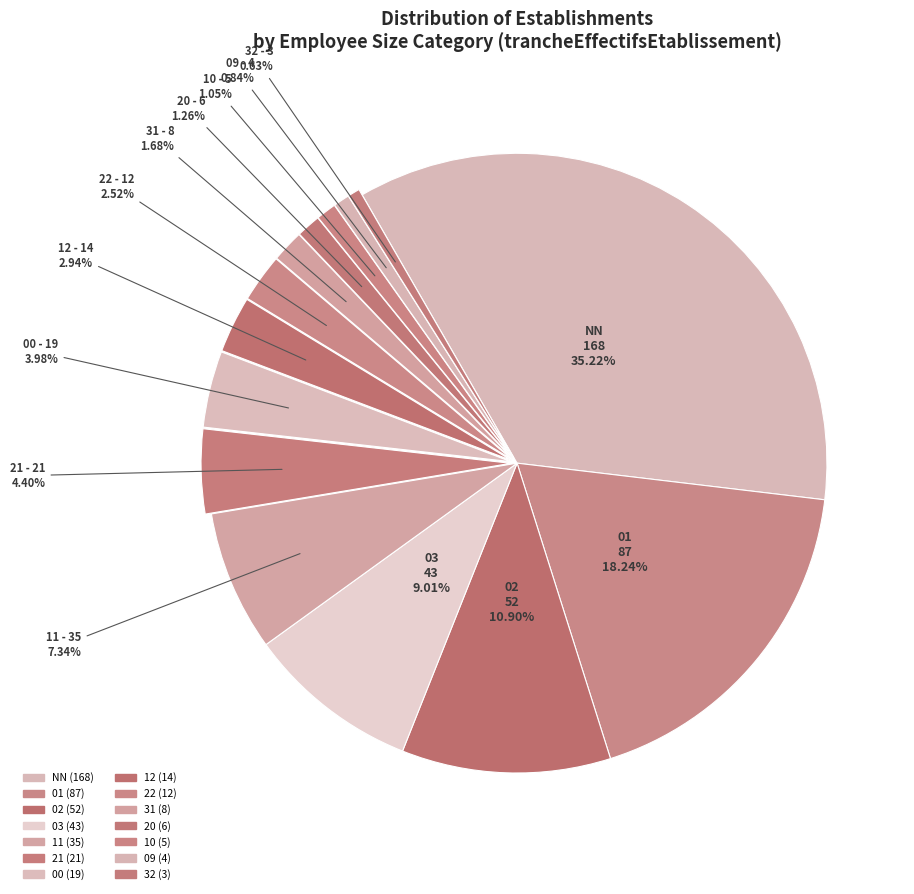

To the nearest percent, what is the difference between the 02 and 03 slice percentages?

2%